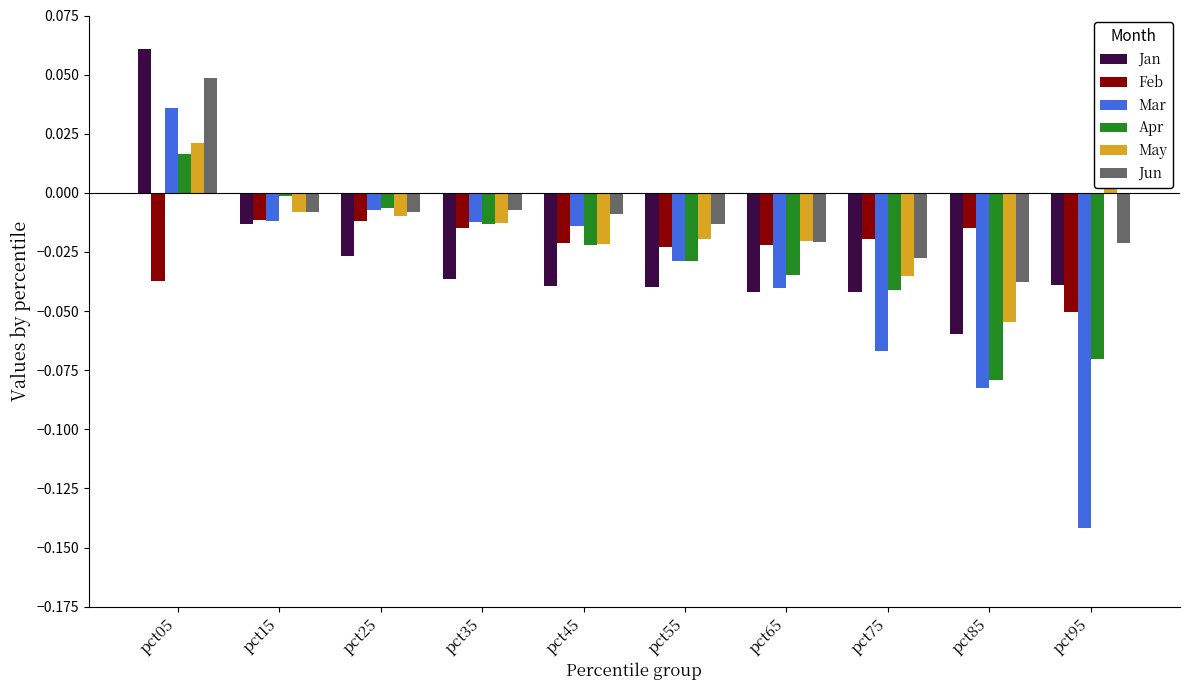

What are all the series names shown in the legend?

Jan, Feb, Mar, Apr, May, Jun